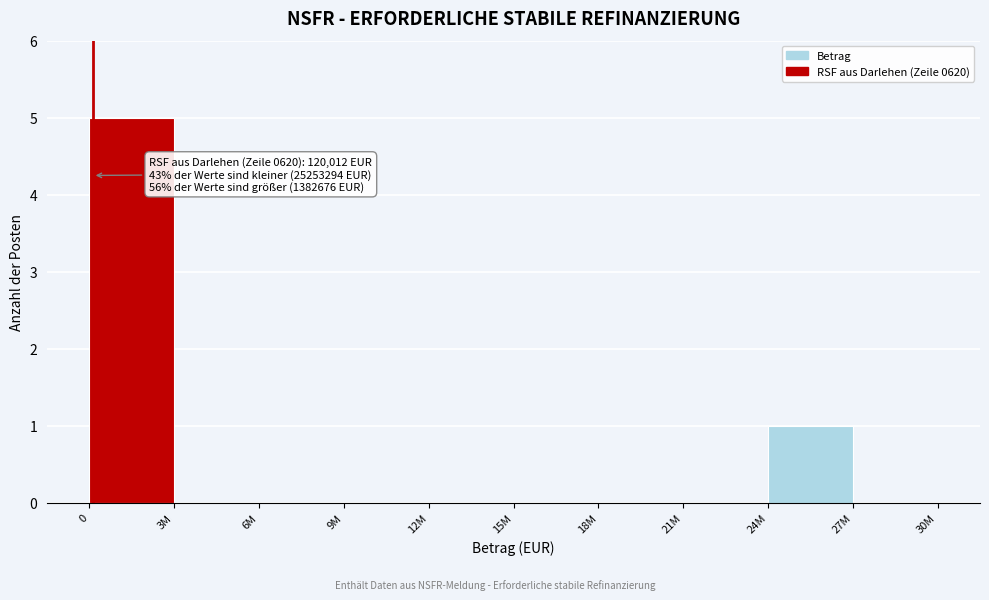

Reading left to right, extract all data points from this chart.

0=5	3M=0	6M=0	9M=0	12M=0	15M=0	18M=0	21M=0	24M=1	27M=0